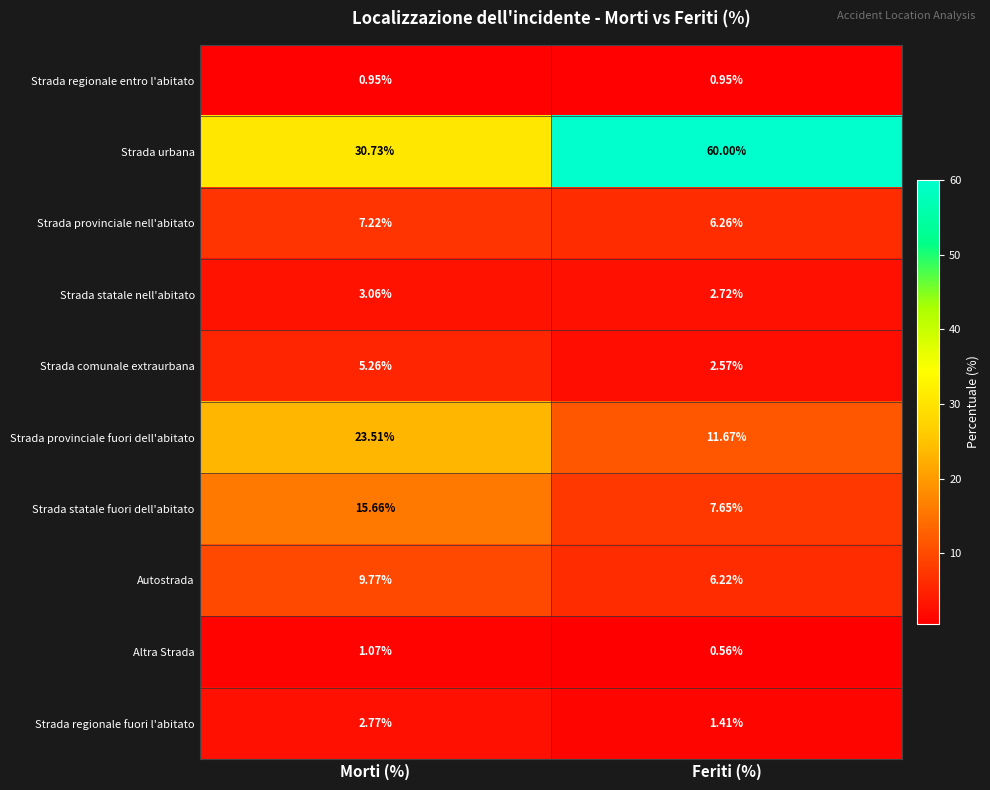

Which category has the highest value across all series?

Feriti (%)